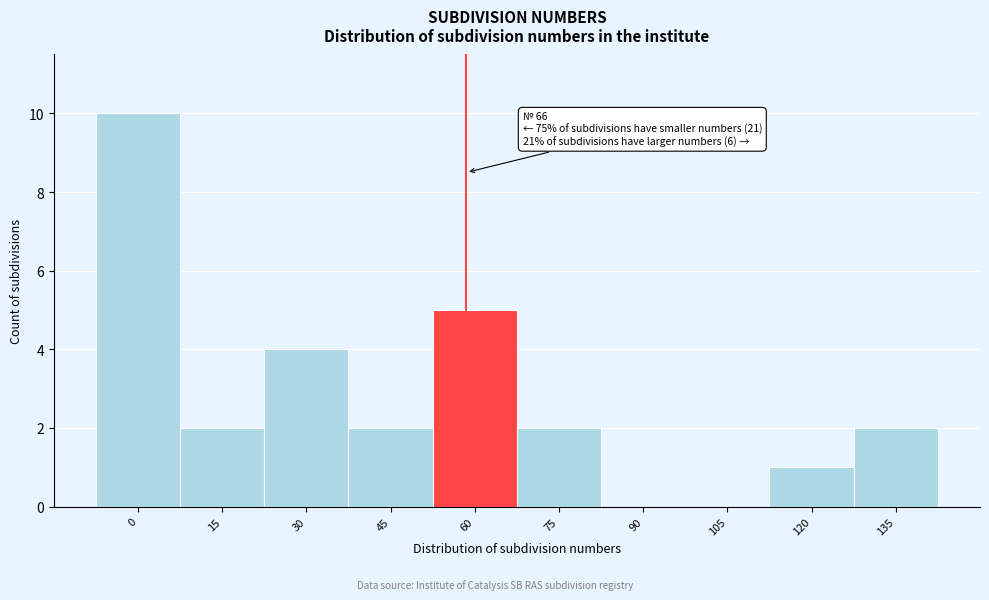

Reading left to right, extract all data points from this chart.

0=10	15=2	30=4	45=2	60=5	75=2	90=0	105=0	120=1	135=2